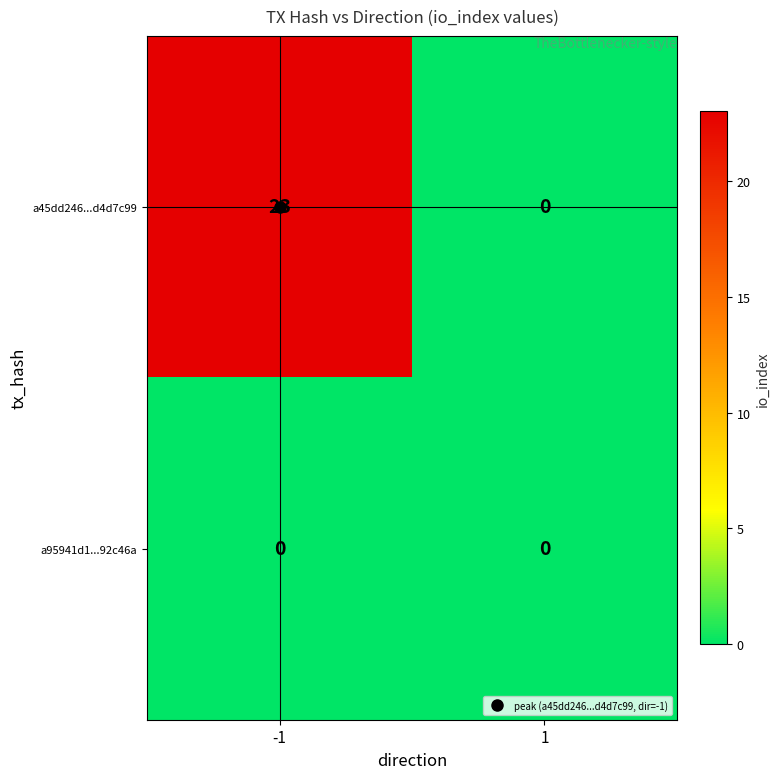

What is the spread (max minus min) of values at -1?

23